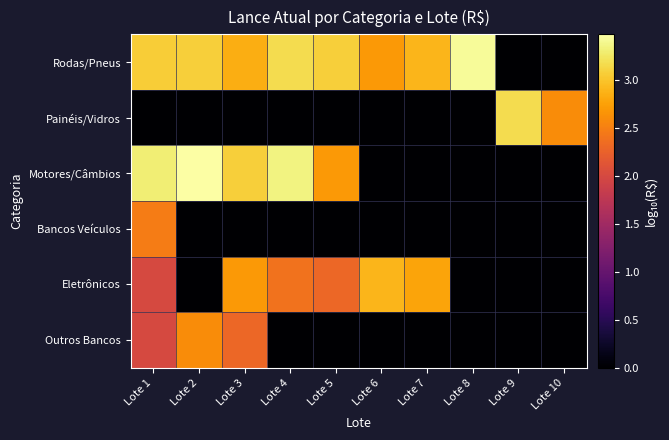

At how many categories does at least one series exceed 2?

10